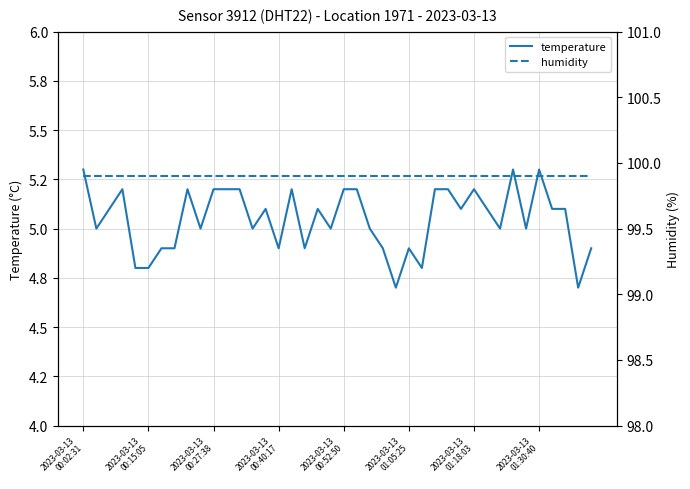

How many lines are shown in the chart?

2